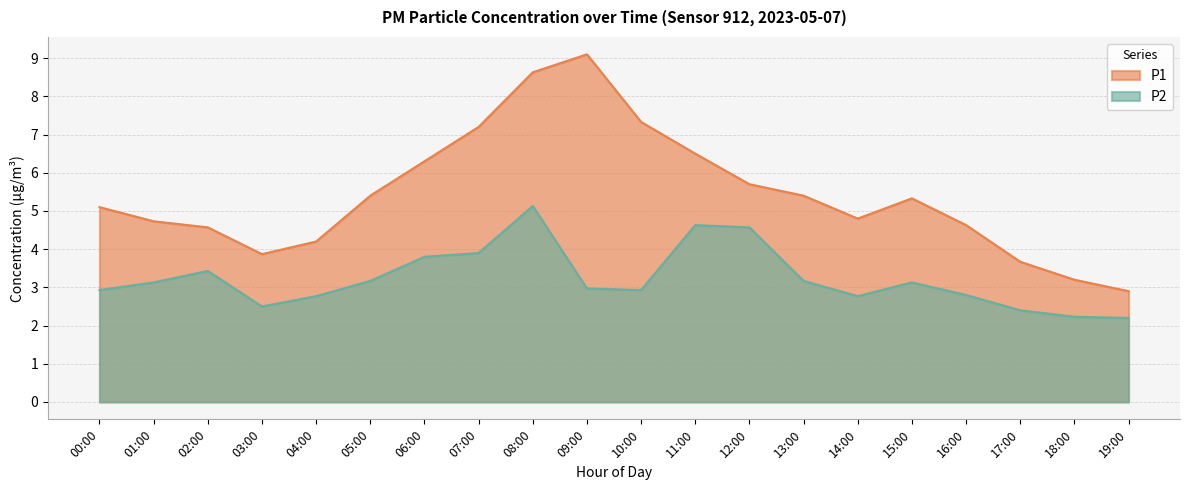

Reading left to right, list all the values displayed in this chart.

P1: 00:00=5.1	01:00=4.7	02:00=4.6	03:00=3.9	04:00=4.2	05:00=5.4	06:00=6.3	07:00=7.2	08:00=8.6	09:00=9.1	10:00=7.3	11:00=6.5	12:00=5.7	13:00=5.4	14:00=4.8	15:00=5.3	16:00=4.6	17:00=3.7	18:00=3.2	19:00=2.9
P2: 00:00=2.9	01:00=3.1	02:00=3.4	03:00=2.5	04:00=2.8	05:00=3.2	06:00=3.8	07:00=3.9	08:00=5.1	09:00=3.0	10:00=2.9	11:00=4.6	12:00=4.6	13:00=3.2	14:00=2.8	15:00=3.1	16:00=2.8	17:00=2.4	18:00=2.2	19:00=2.2